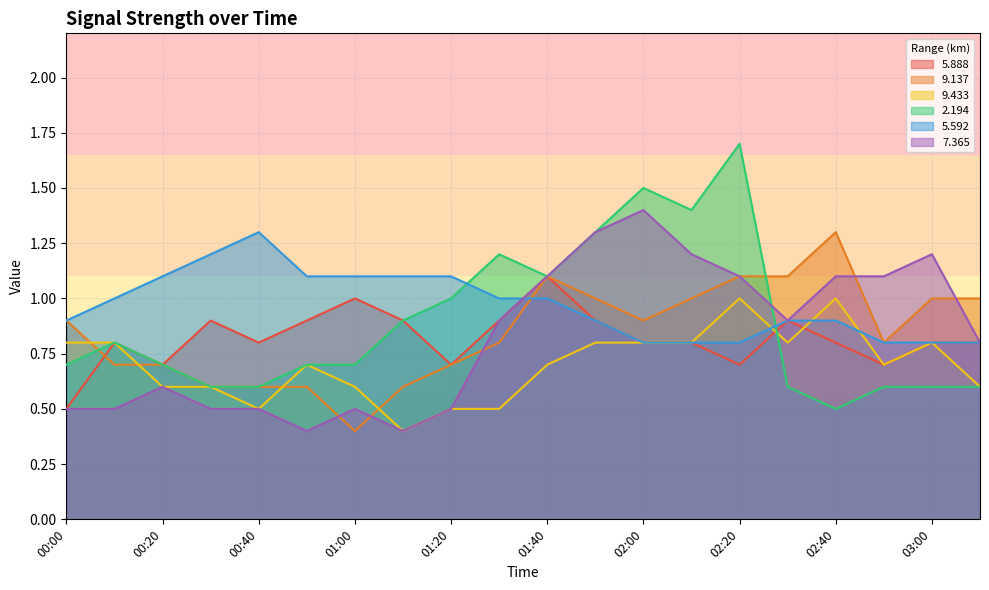

What is the difference between the 7.365 values at 01:30 and 00:10?

0.4